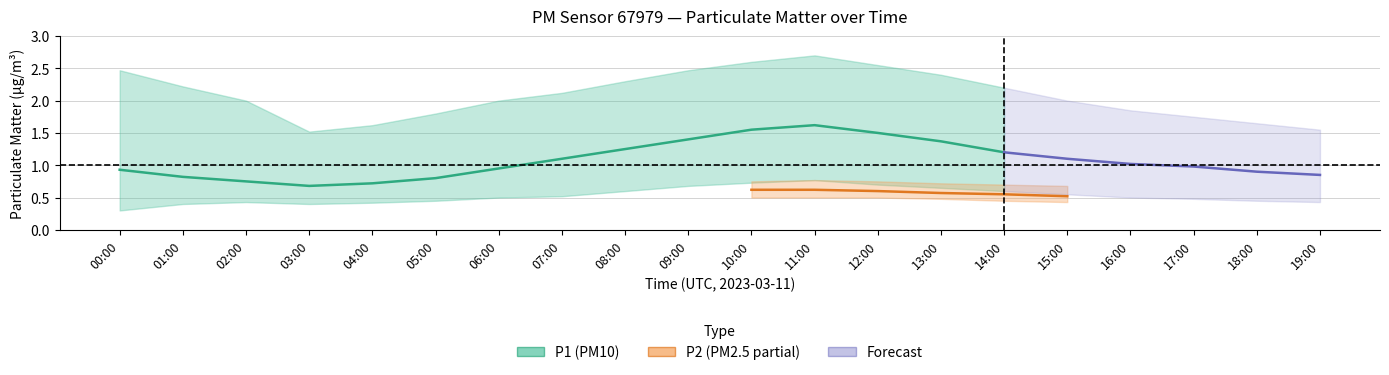

Which series has the largest range (max minus min)?

P1_upper